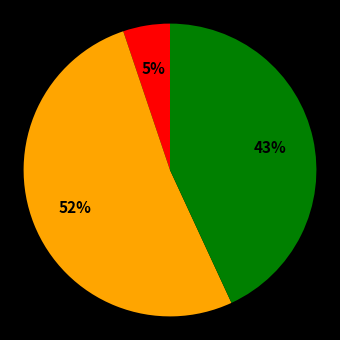

How many slices are in this pie chart?

3